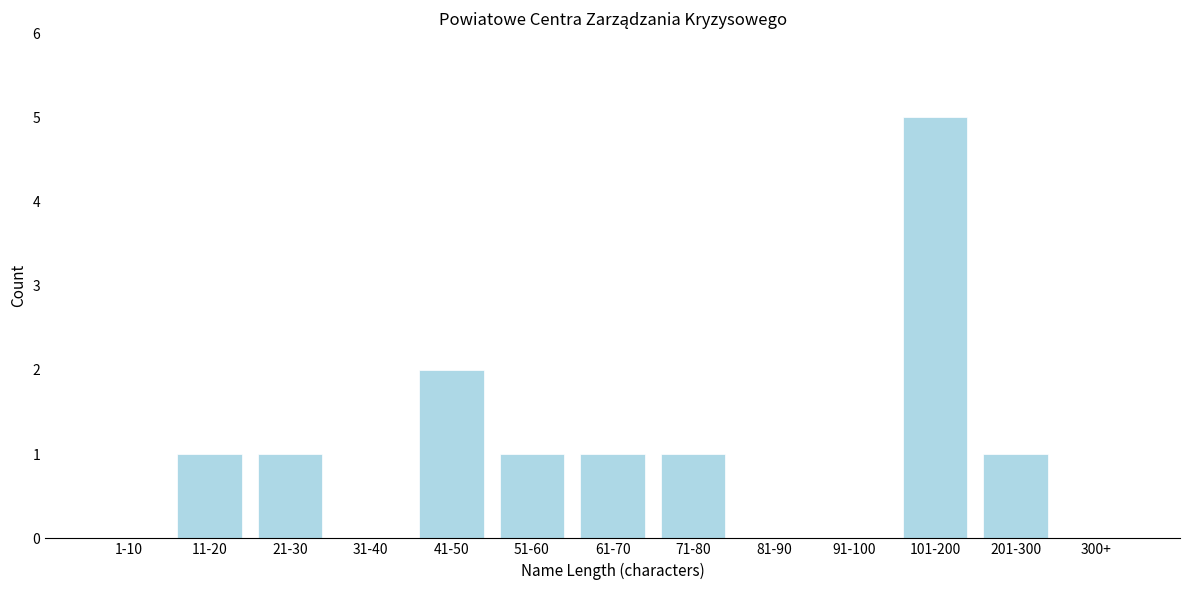

Reading right to left, list all the values displayed in this chart.

300+=0	201-300=1	101-200=5	91-100=0	81-90=0	71-80=1	61-70=1	51-60=1	41-50=2	31-40=0	21-30=1	11-20=1	1-10=0